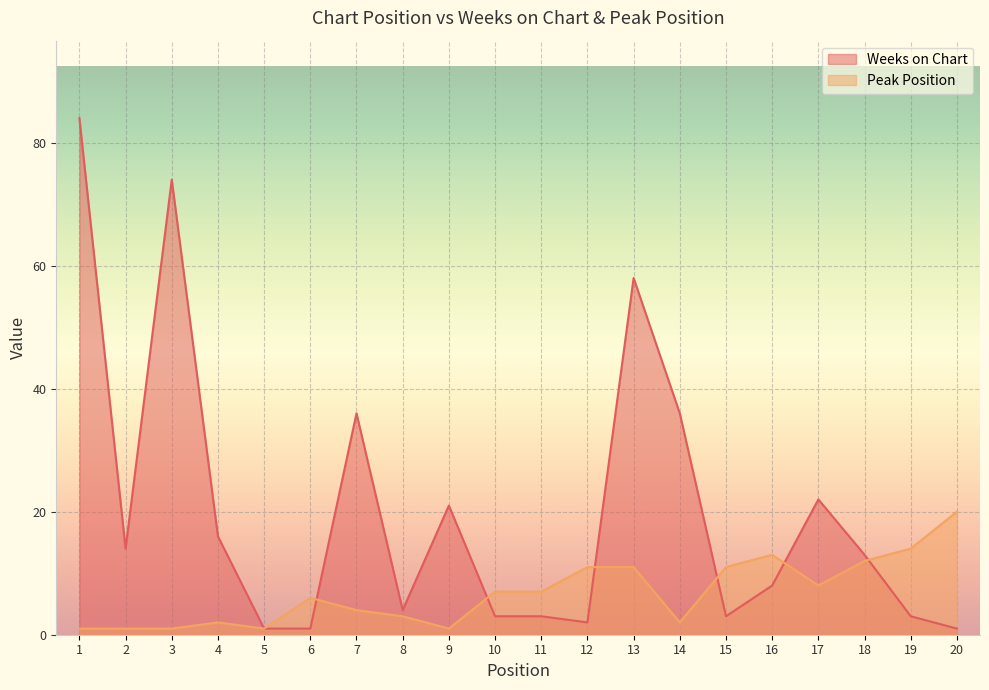

How many data points in Peak Position are less than 7?

10